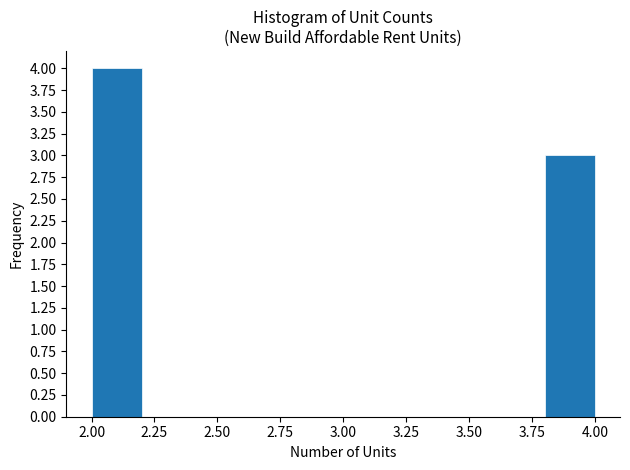

Reading left to right, list every bar in this chart as the range it spans on the x-axis followed by its height. The values are not printed on the chart, so give them approximately, as read against the axis.

2.0 to 2.2: 4
2.2 to 2.4: 0
2.4 to 2.6: 0
2.6 to 2.8: 0
2.8 to 3.0: 0
3.0 to 3.2: 0
3.2 to 3.4: 0
3.4 to 3.6: 0
3.6 to 3.8: 0
3.8 to 4.0: 3